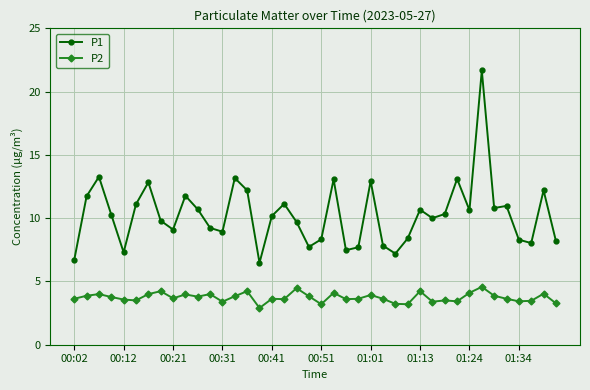

Which series has the largest range (max minus min)?

P1